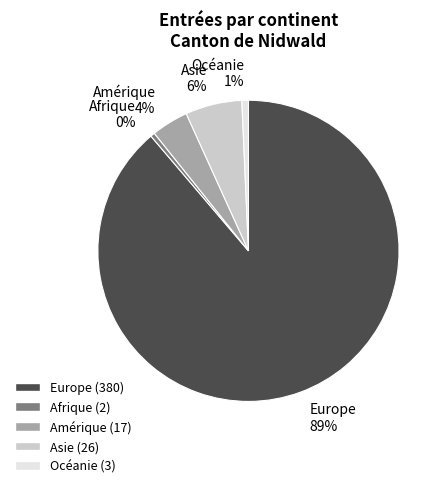

How many slices are in this pie chart?

5